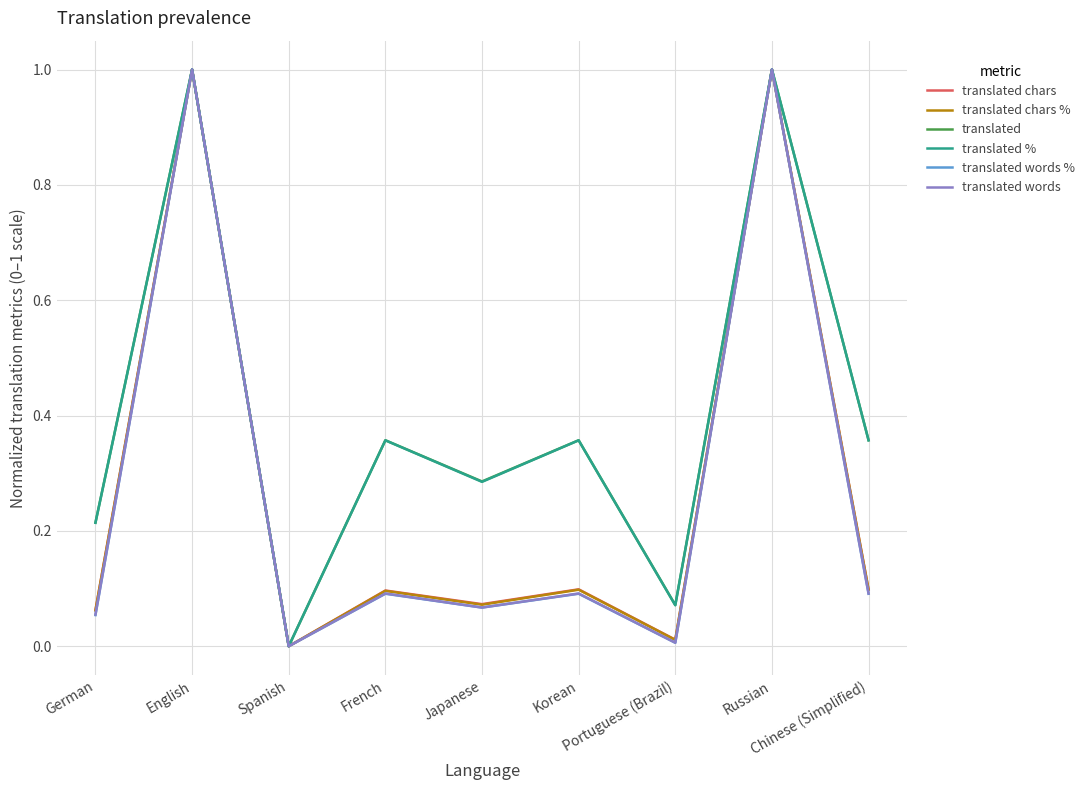

How many lines are shown in the chart?

6